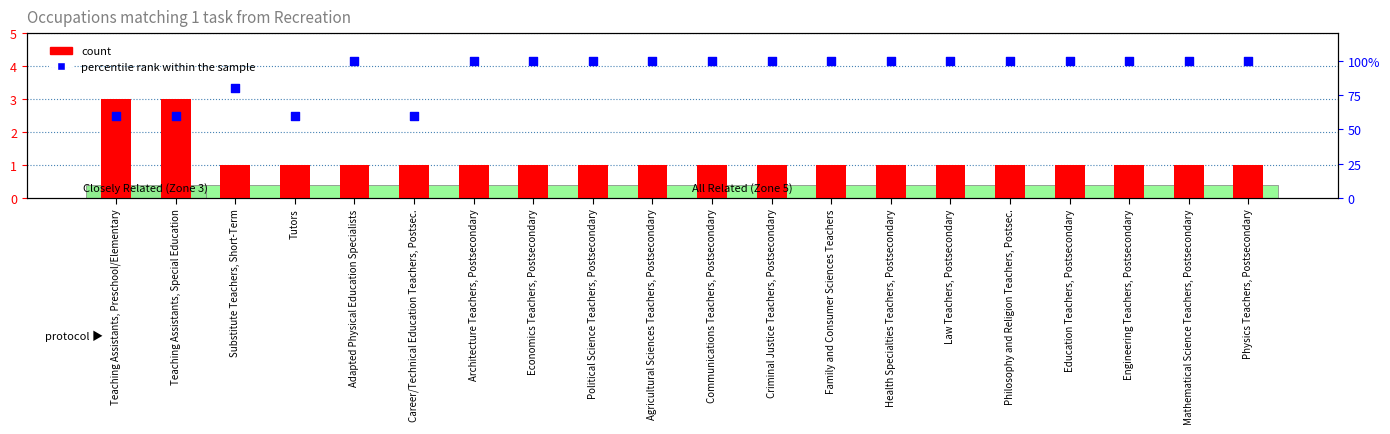

At how many categories does at least one series exceed 88?

15